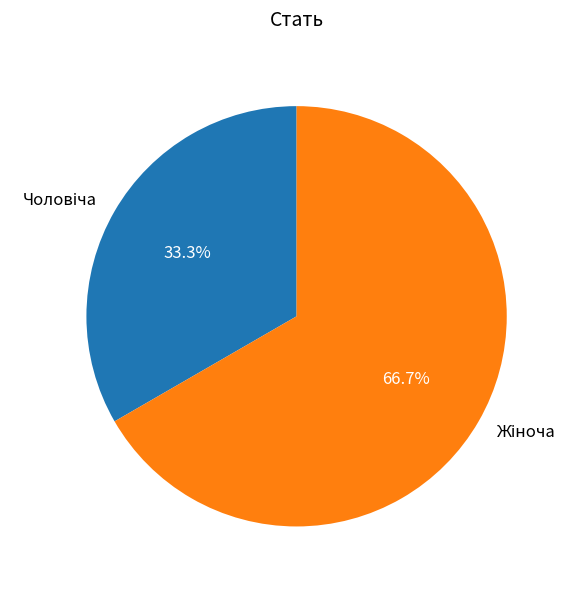

Is there a majority slice in this chart?

Yes